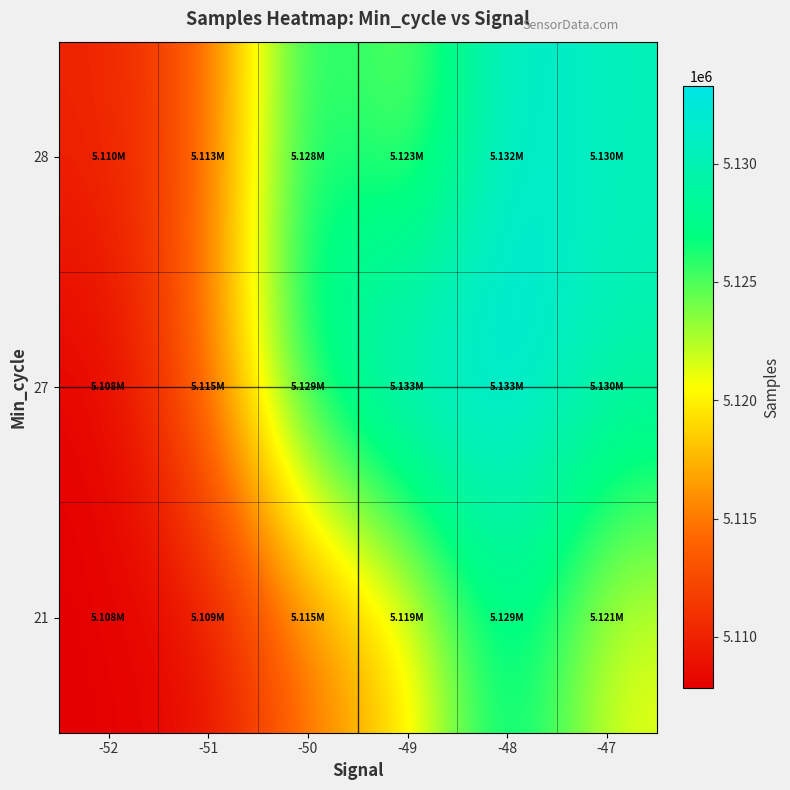

List the series in order of their peak value, highest first.

27, 28, 21